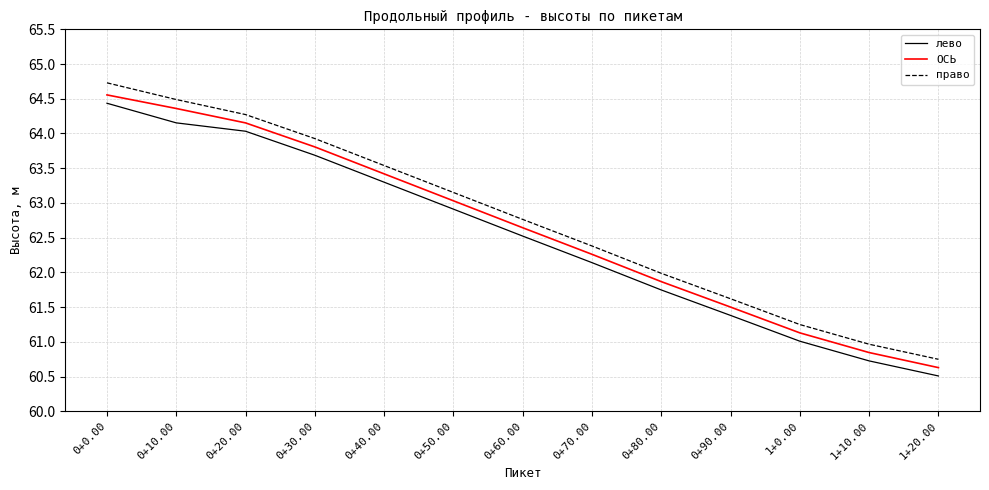

Rank the series by their average value, from lowest to highest.

лево, ОСЬ, право